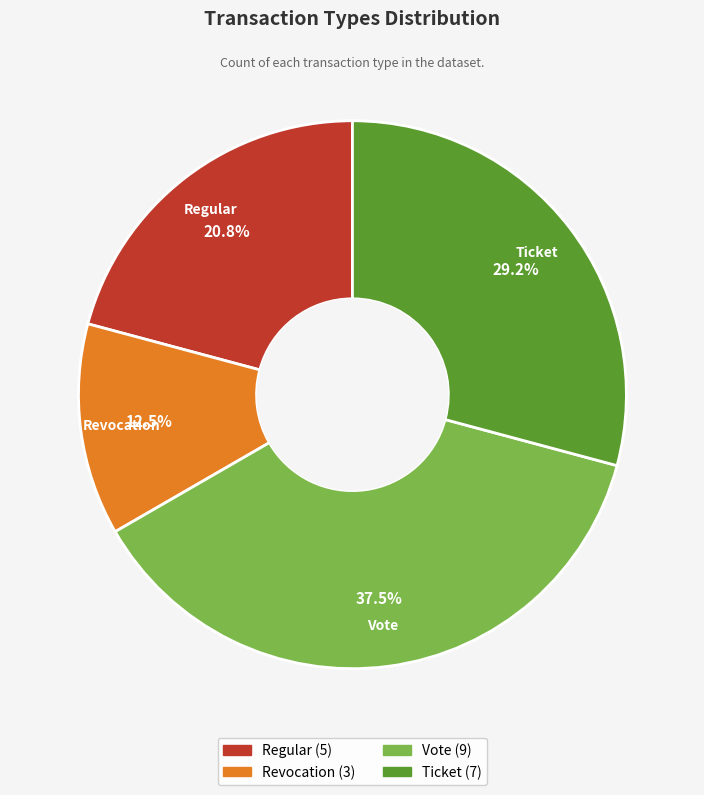

Rank the categories by value from lowest to highest.

Revocation, Regular, Ticket, Vote